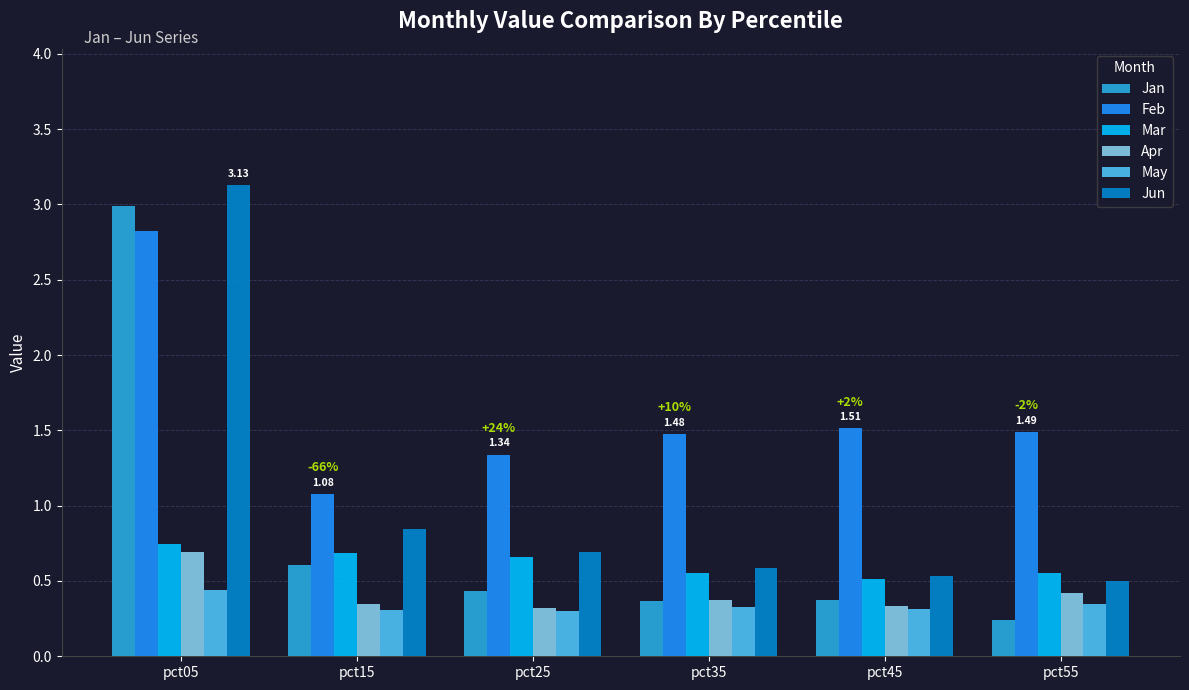

At how many categories does at least one series exceed 0?

6